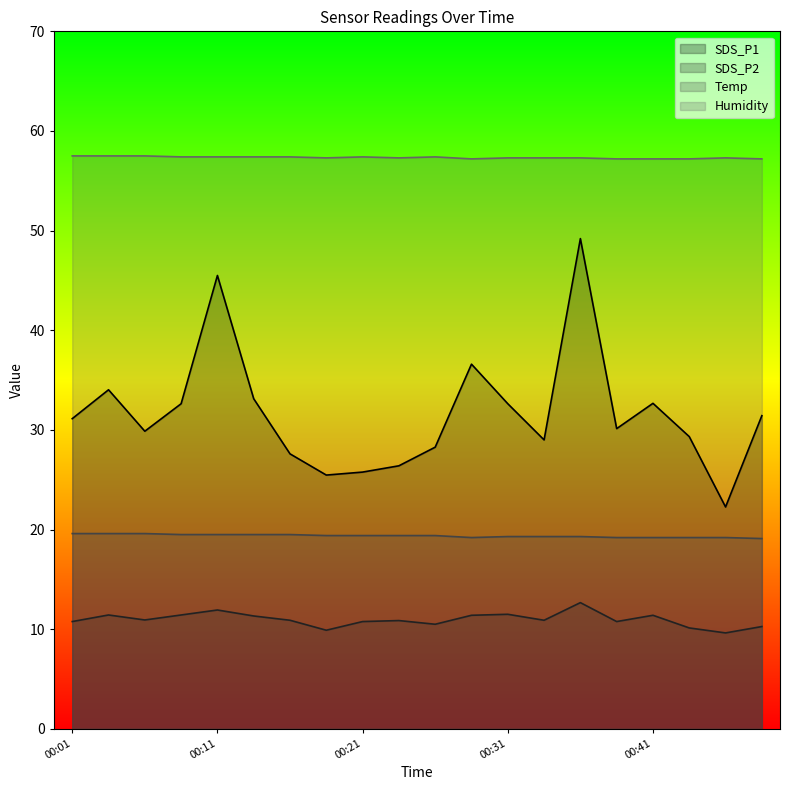

What are all the series names shown in the legend?

SDS_P1, SDS_P2, Temp, Humidity